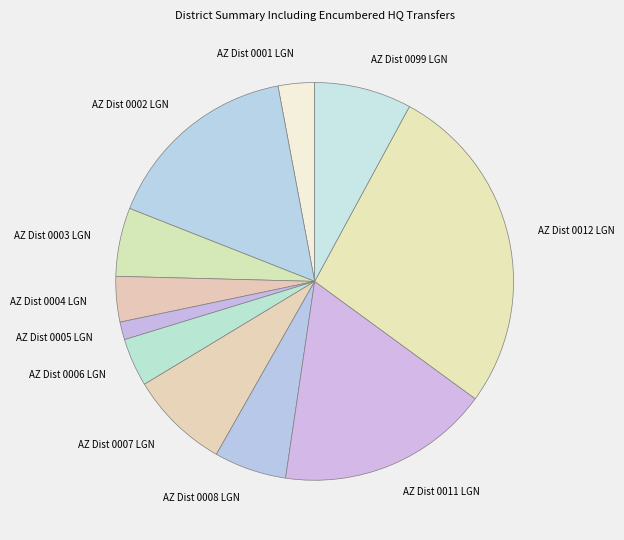

True or false: AZ Dist 0005 LGN accounts for 1% of the total.

True